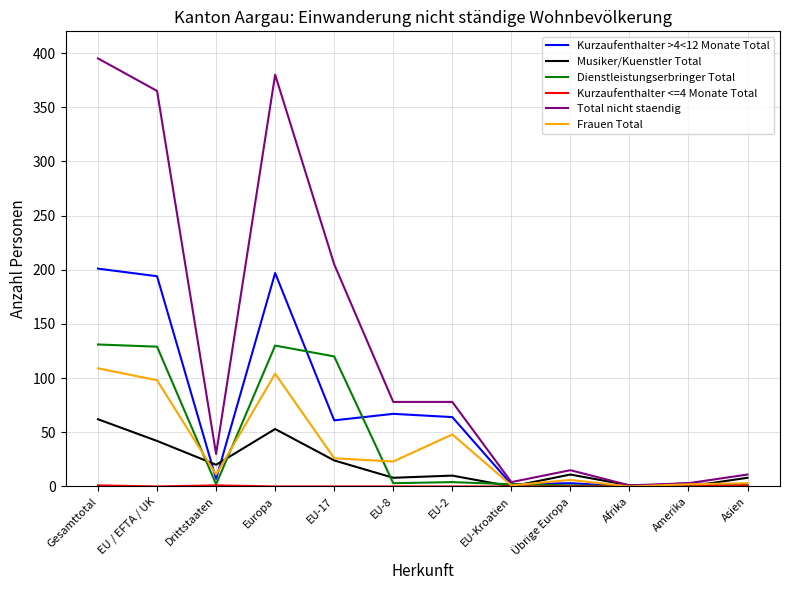

How many series are shown in this chart?

6